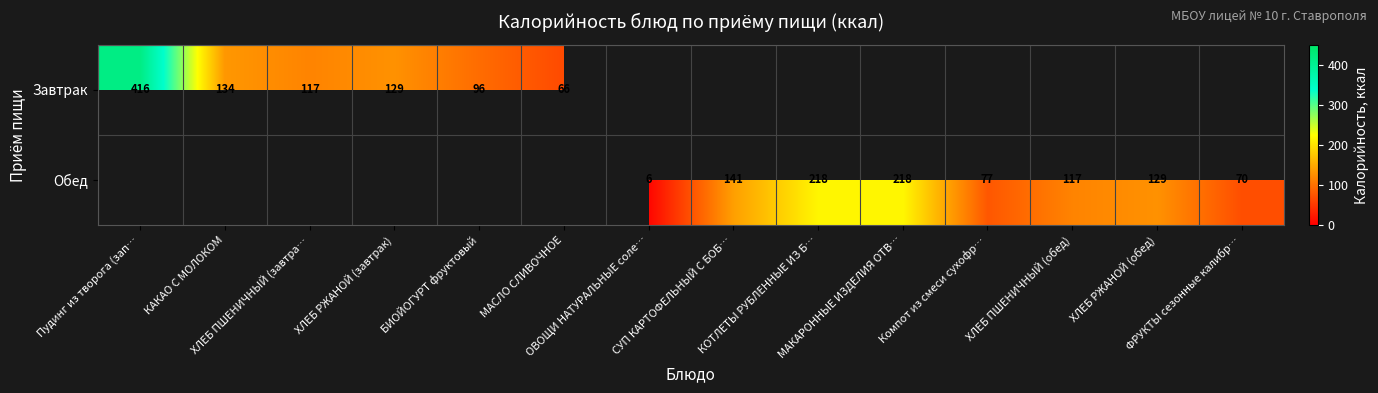

At how many categories does at least one series exceed 281?

1